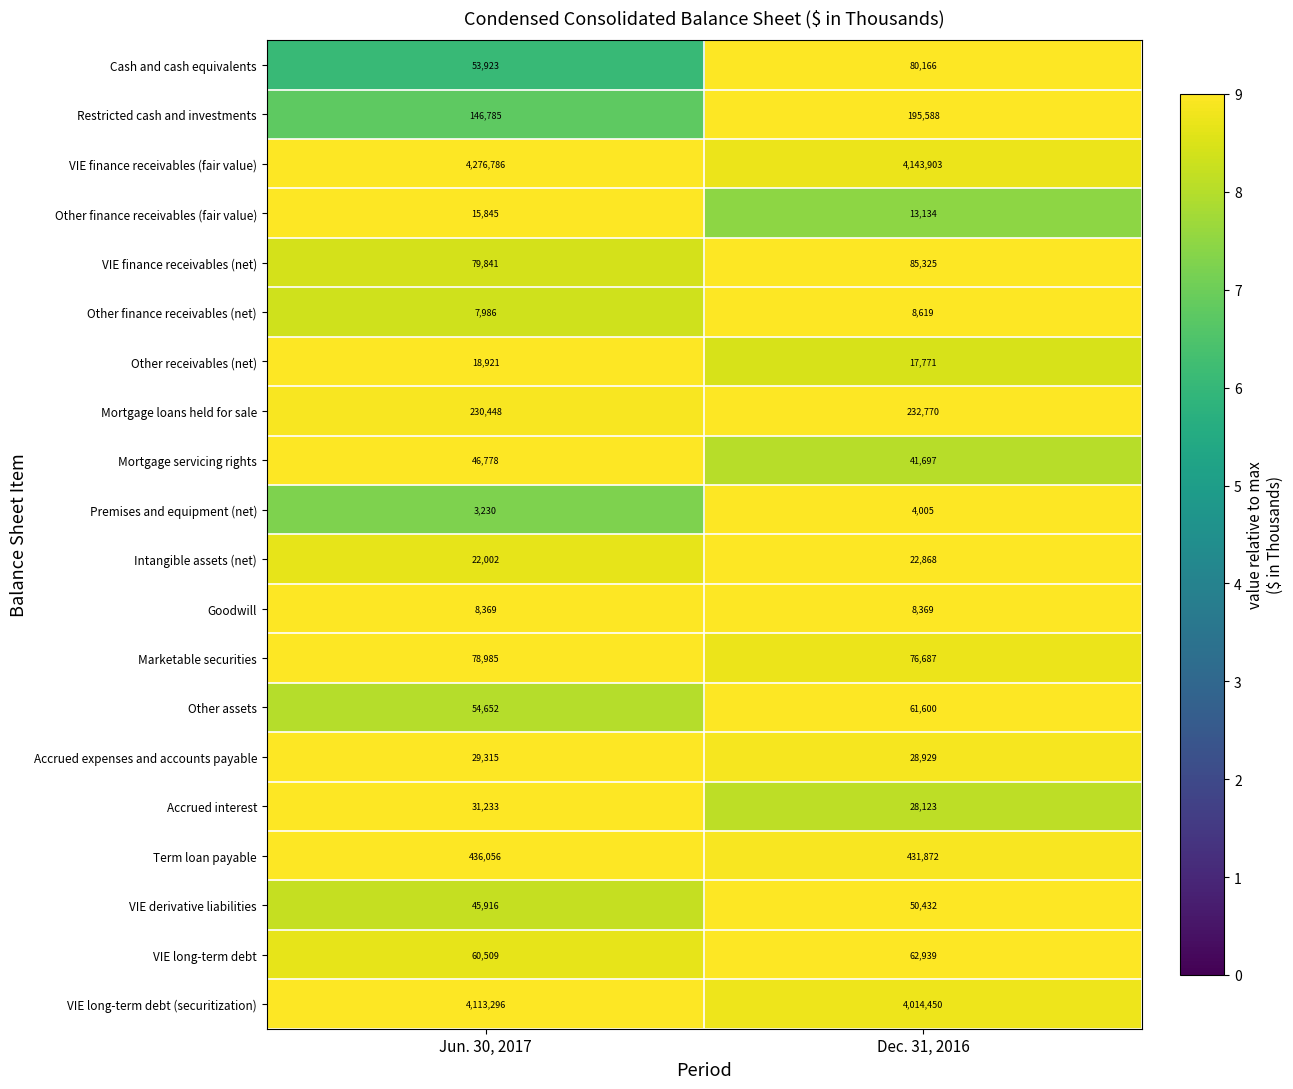

What is the smallest value displayed?

3230